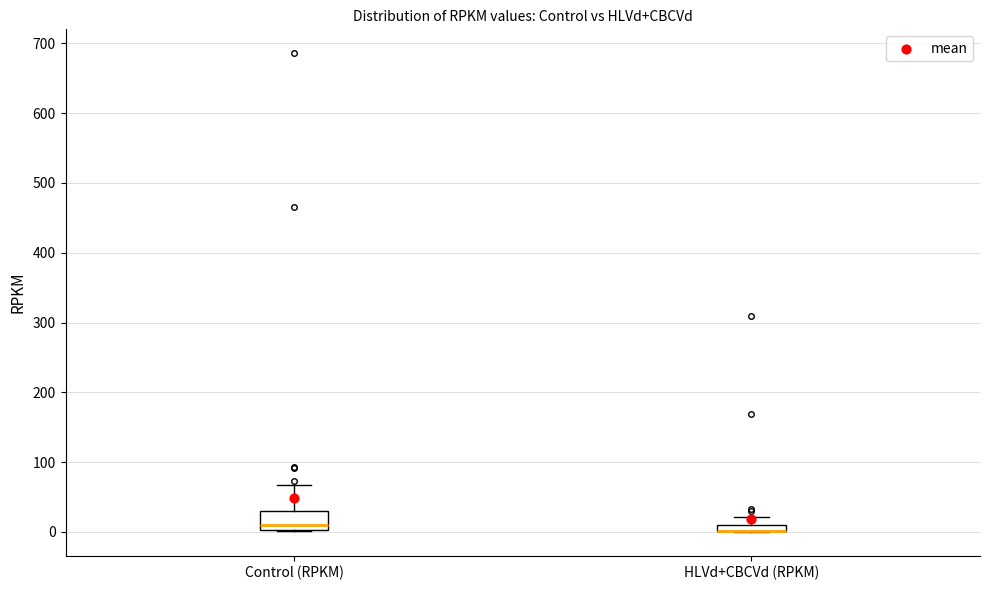

Where is the upper edge of the box for Control (RPKM) on the y-axis? The values are not printed on the chart, so give them approximately, as read against the axis.

30